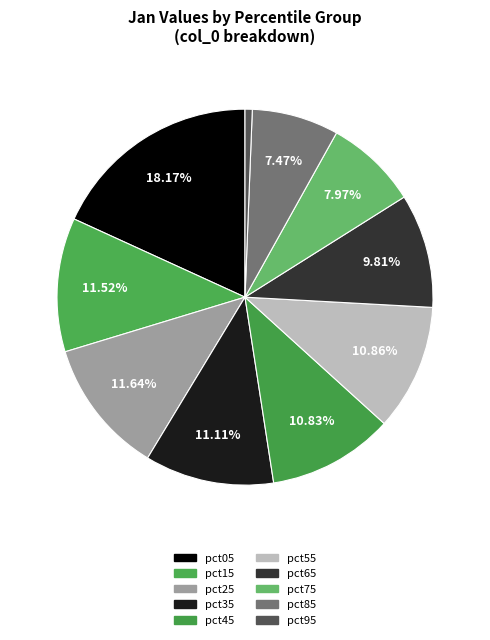

What percentage is the pct15 slice, to the nearest percent?

12%